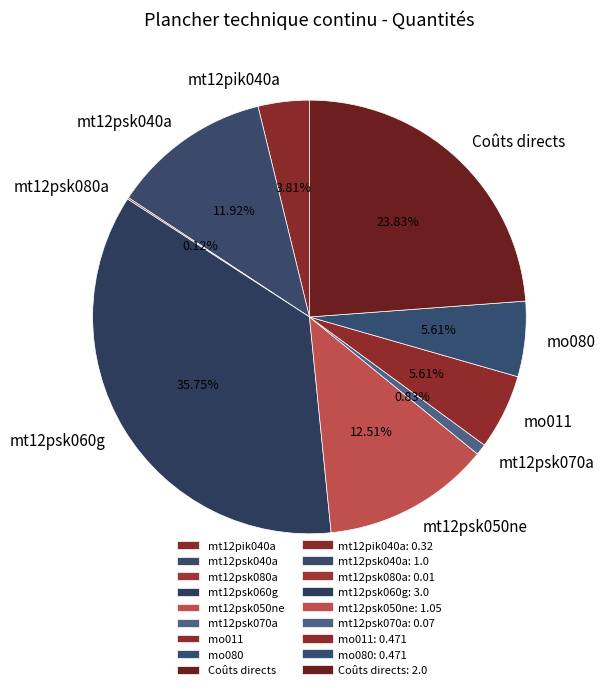

Do mo011 and Coûts directs together represent more than half of the pie?

No